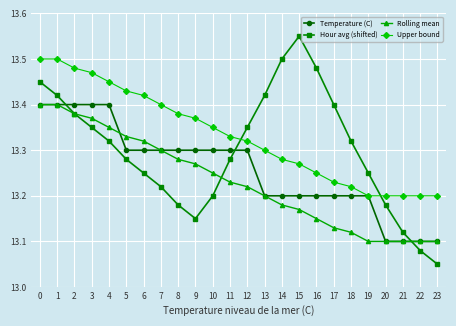

Does the chart have visible grid lines?

Yes